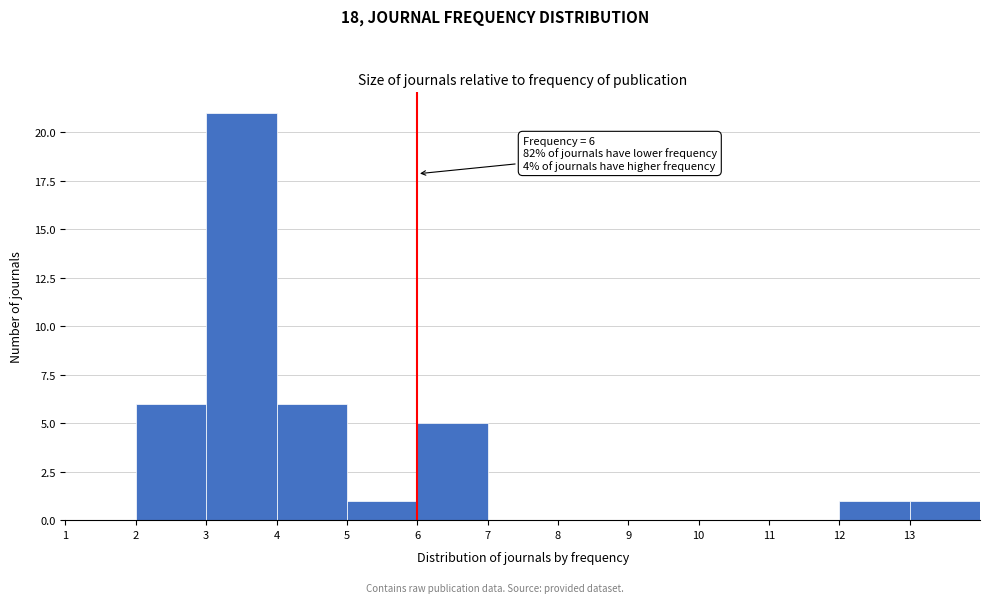

Which range on the x-axis has the tallest bar?

3 to 4